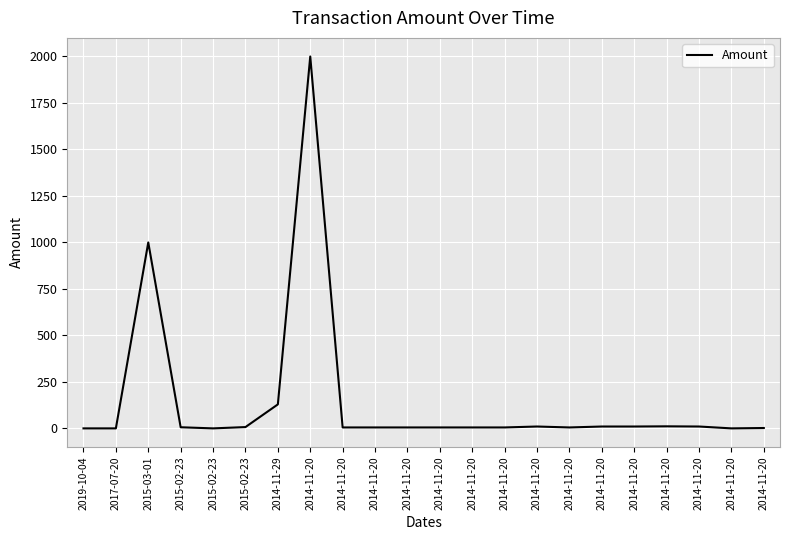

The chart shows a value of 10 at 2014-11-20. True or false?

True